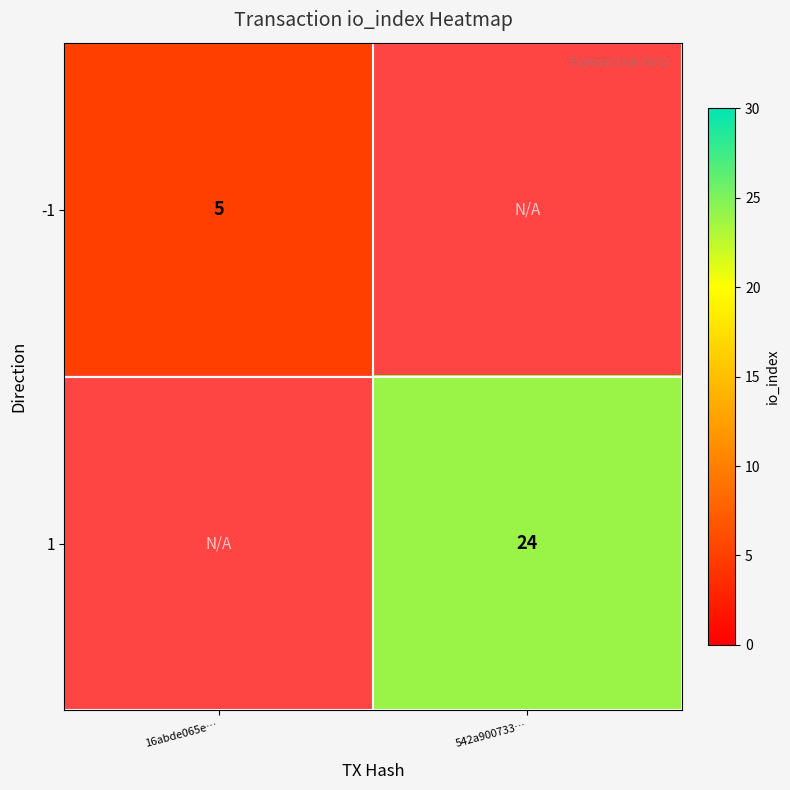

The value of -1 at 16abde065e… is 5. True or false?

True